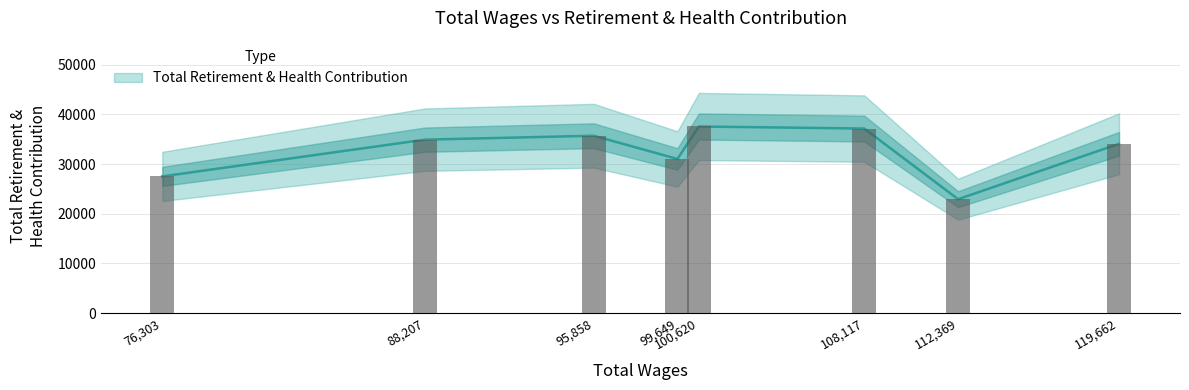

Where is the data nearest to the value 30238?

99649